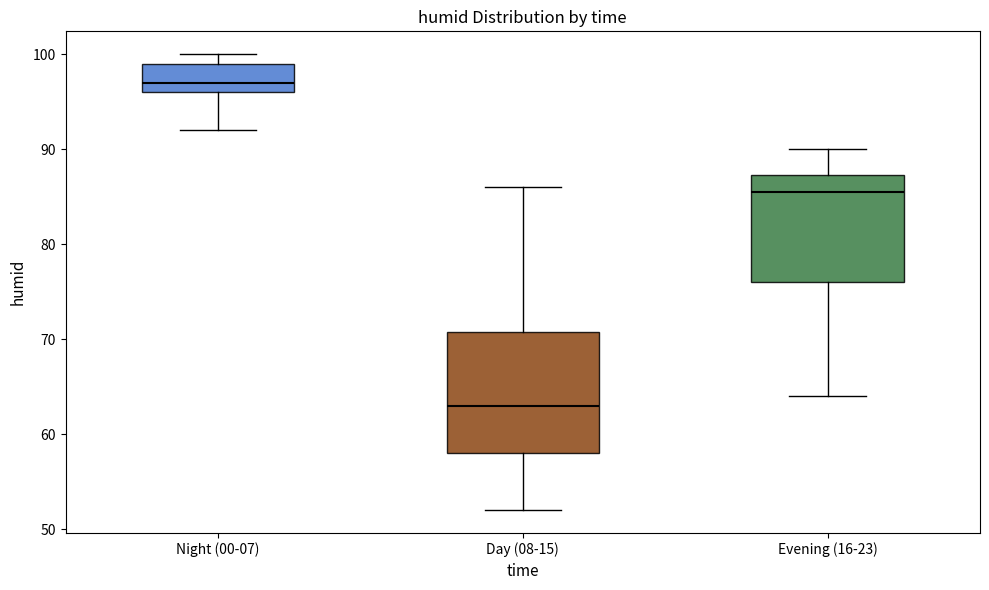

Where is the lower edge of the box for Night (00-07) on the y-axis? The values are not printed on the chart, so give them approximately, as read against the axis.

96